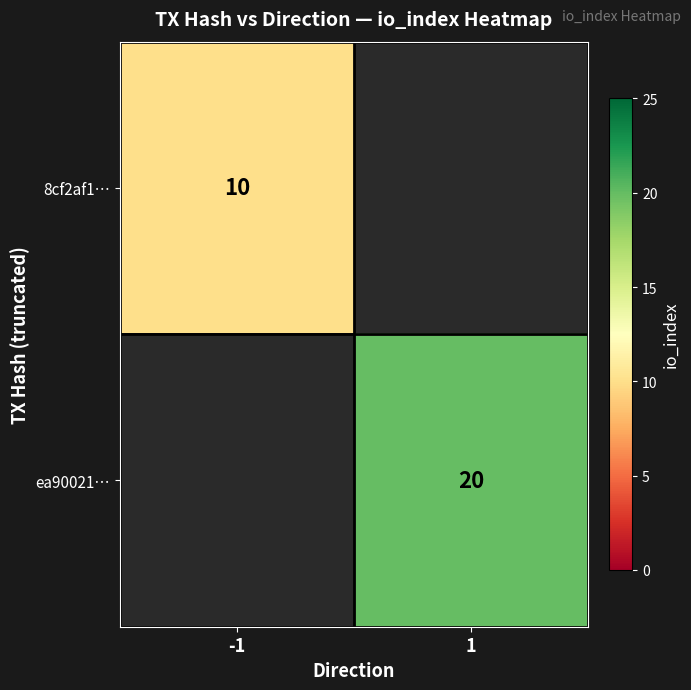

The 8cf2af1… series shows 4 at -1. True or false?

False